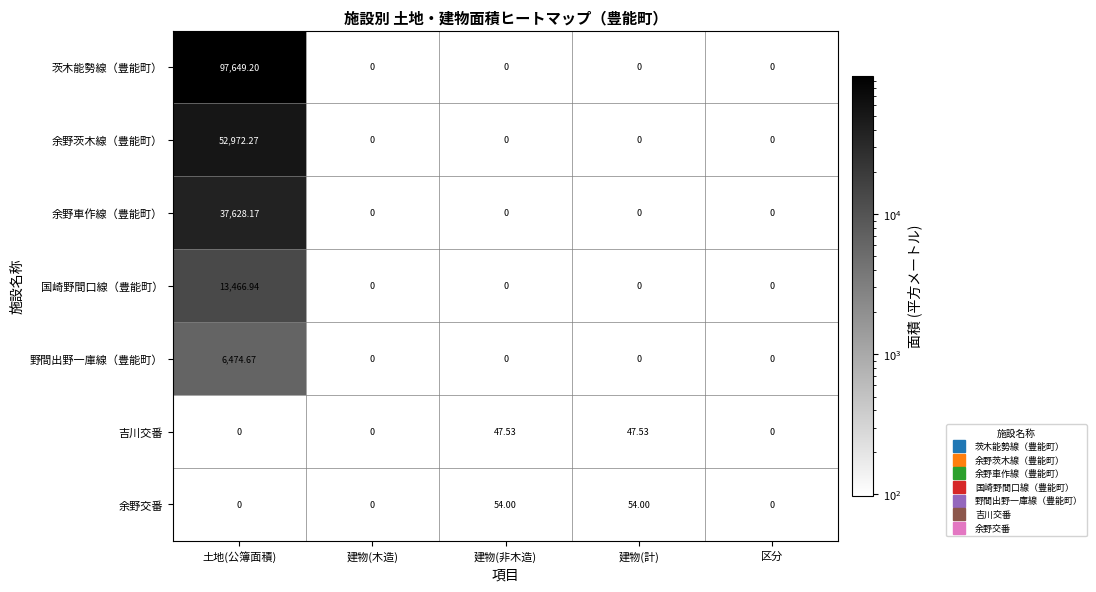

At which label does 余野茨木線（豊能町） reach its peak?

土地(公簿面積)